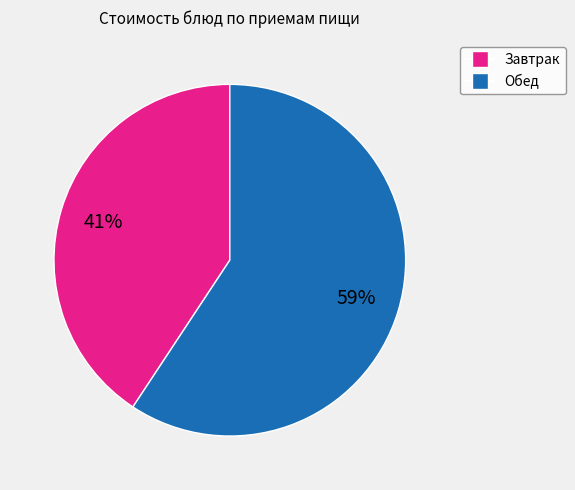

To the nearest percent, what is the average slice percentage?

50%